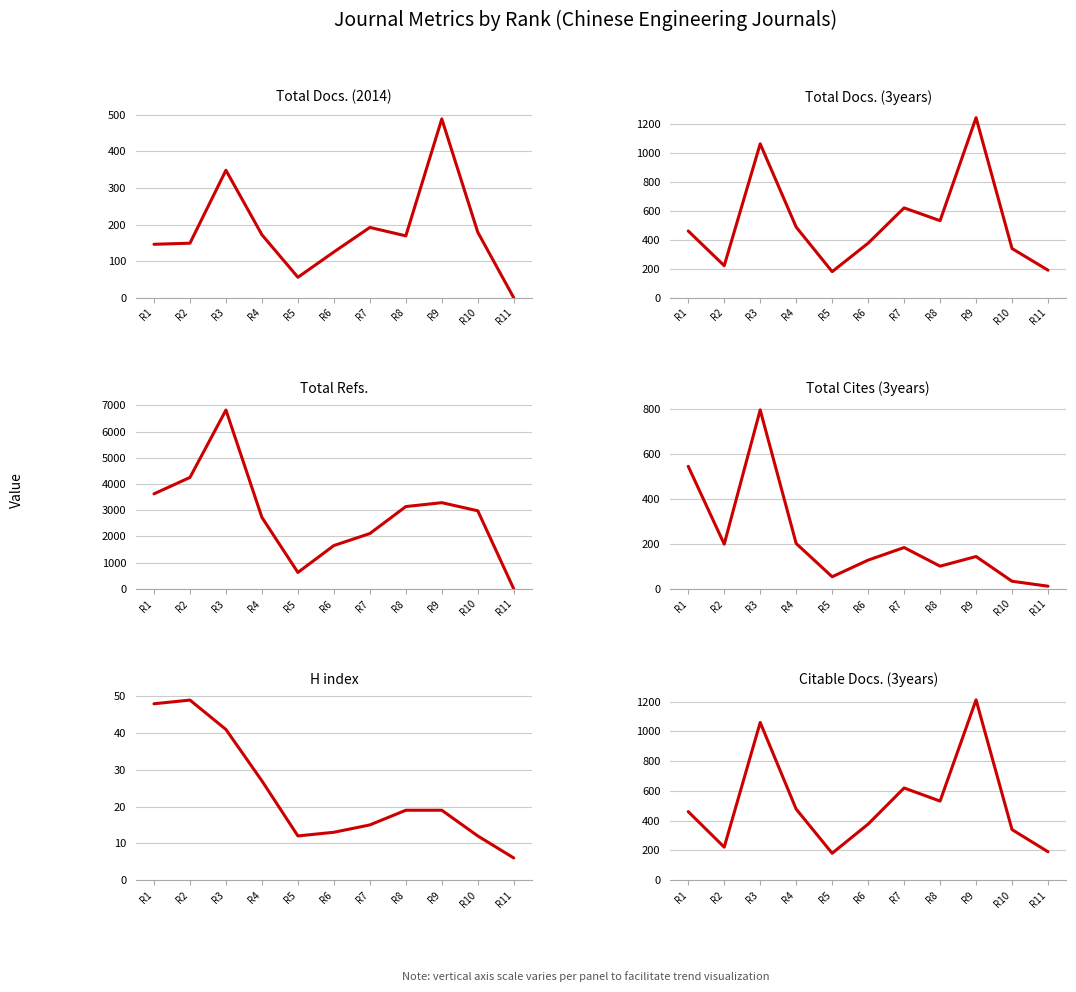

What is the greatest value displayed?

6823